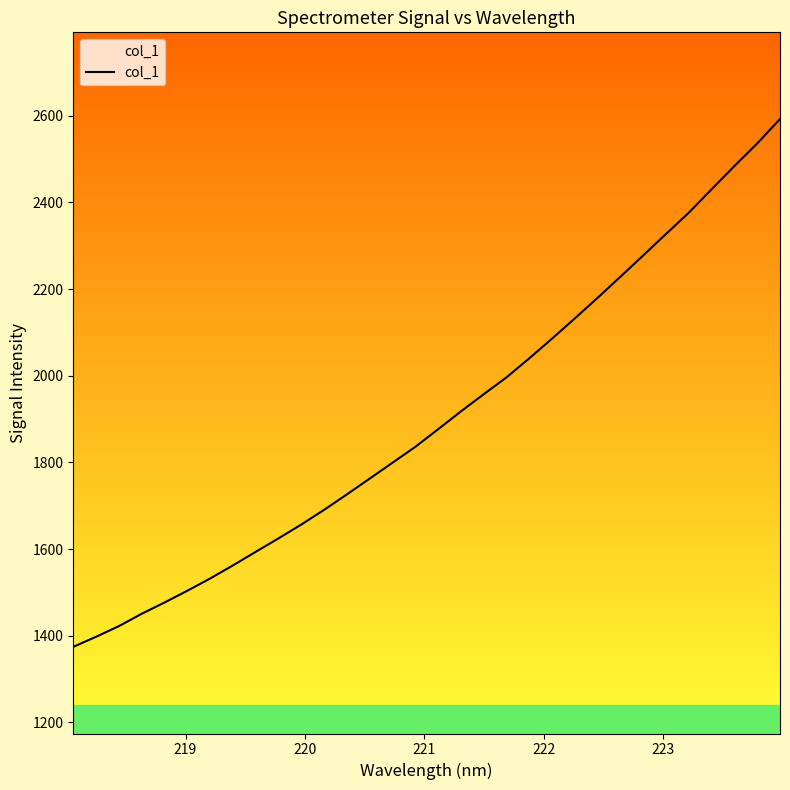

What is the greatest value displayed?

2592.5